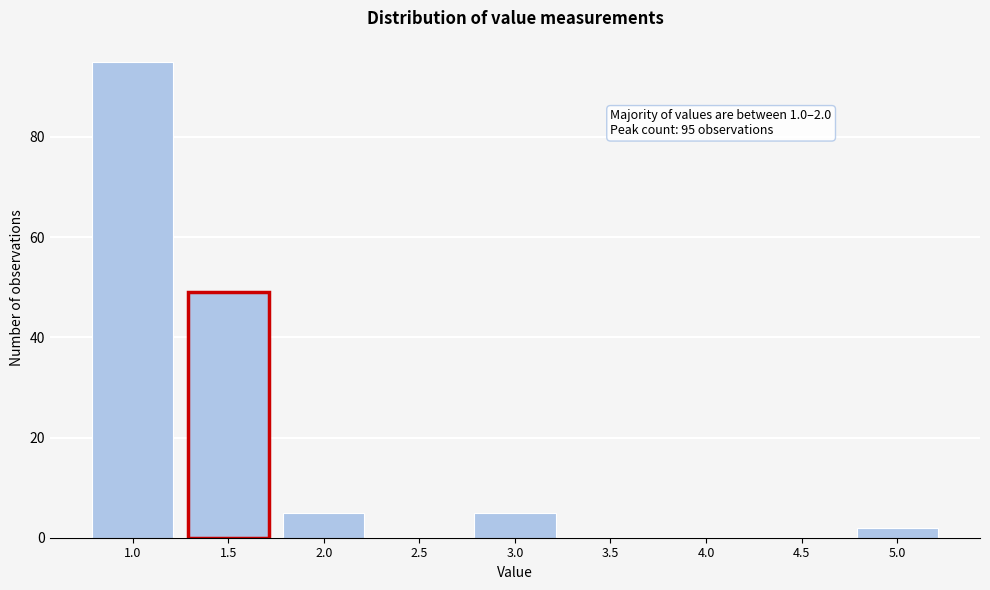

Reading left to right, list all the values displayed in this chart.

1.0=95	1.5=49	2.0=5	2.5=0	3.0=5	3.5=0	4.0=0	4.5=0	5.0=2